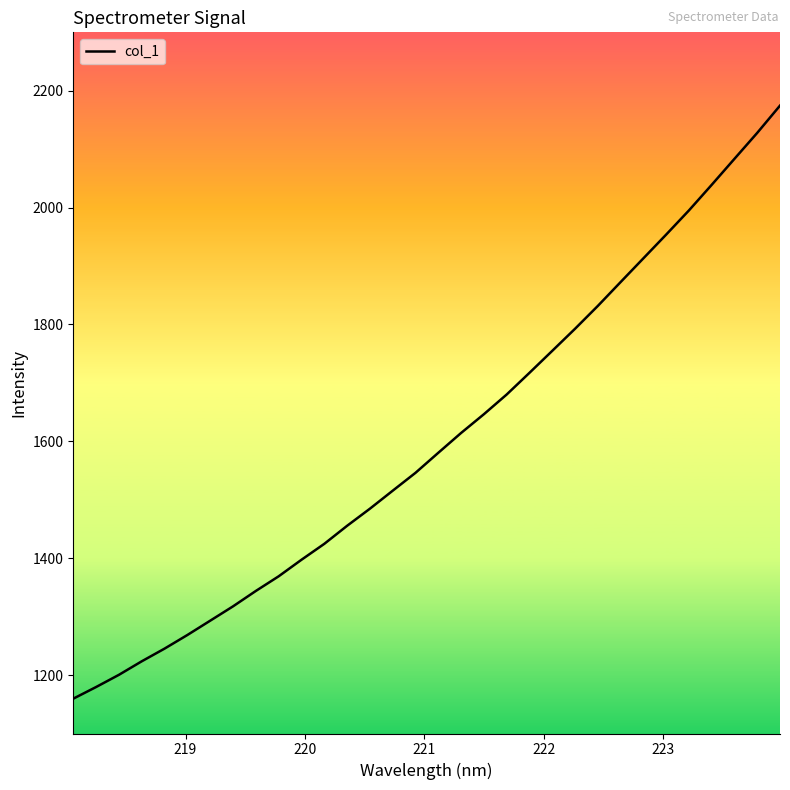

What is the greatest value displayed?

2174.6